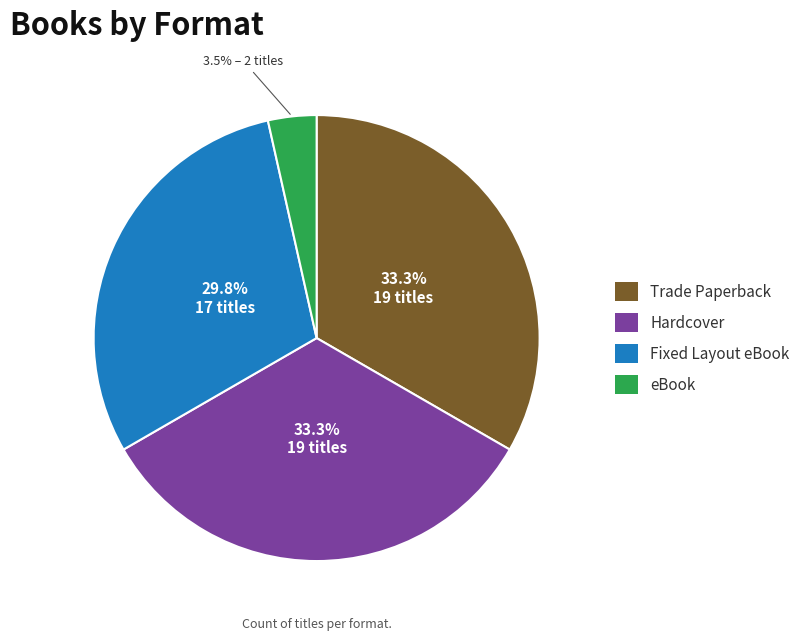

Approximately how many times larger is the value at Fixed Layout eBook compared to Trade Paperback?

0.9